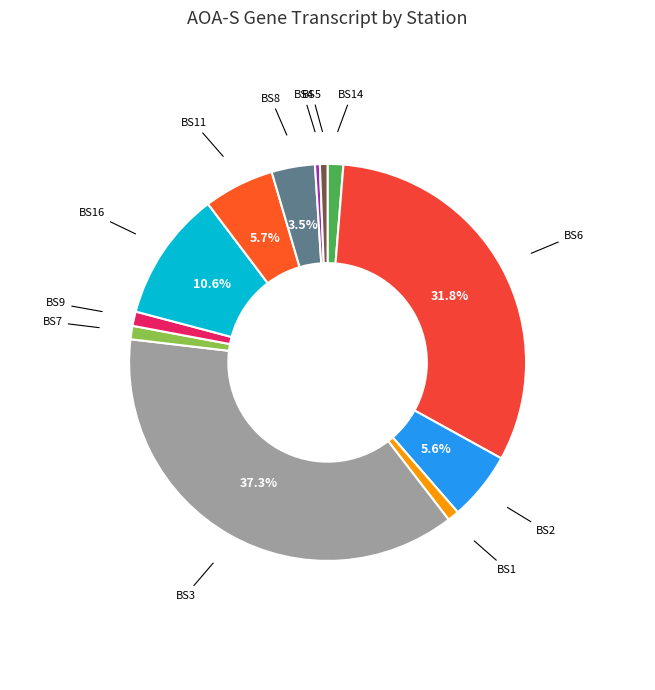

What is the largest slice in the pie chart?

BS3